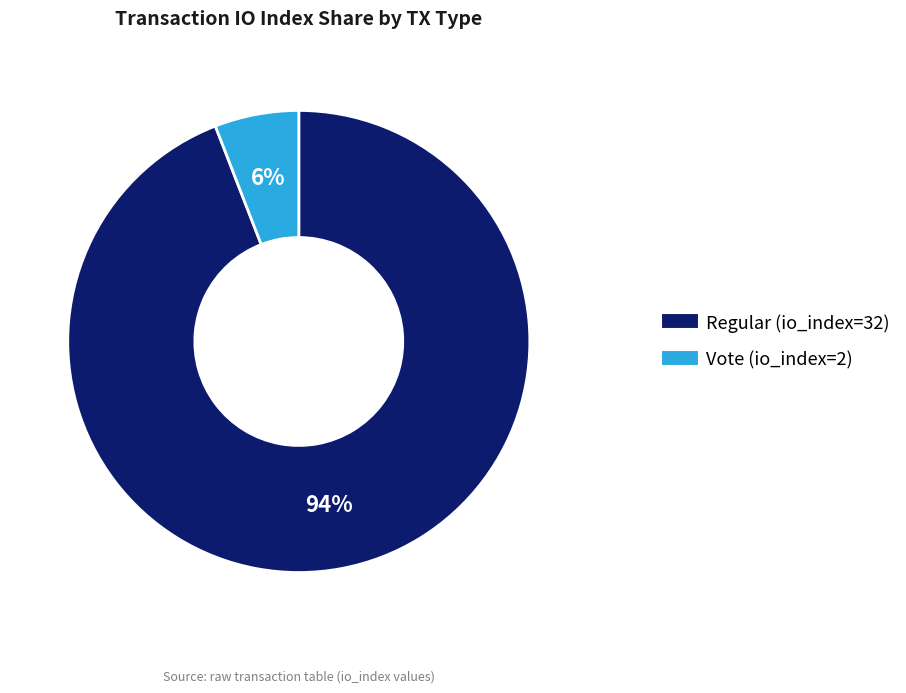

Which has a higher value, Vote (io_index=2) or Regular (io_index=32)?

Regular (io_index=32)